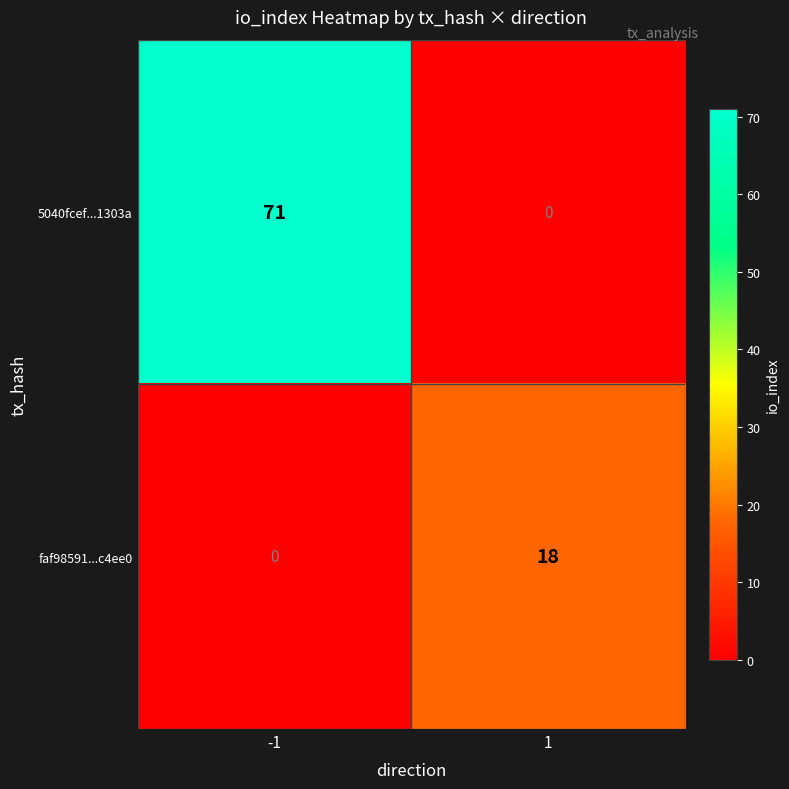

What is the total value across all series at 1?

18